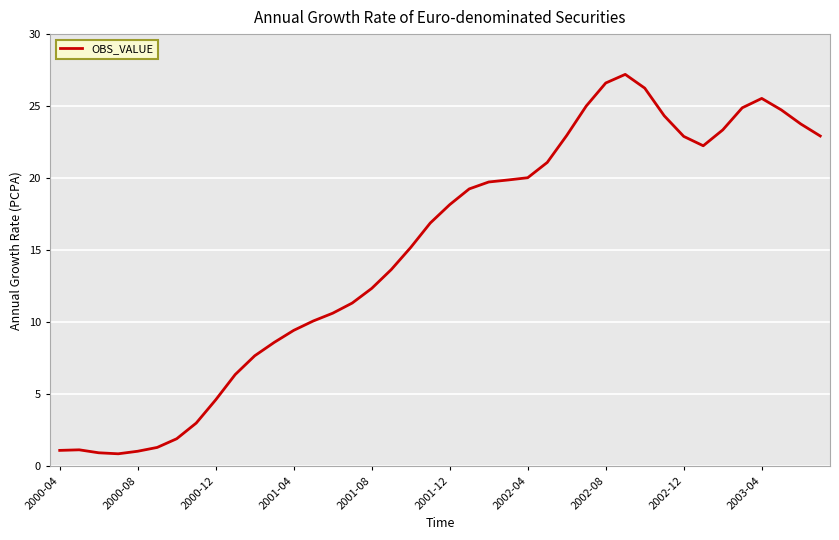

What is the minimum value shown in the chart?

0.9